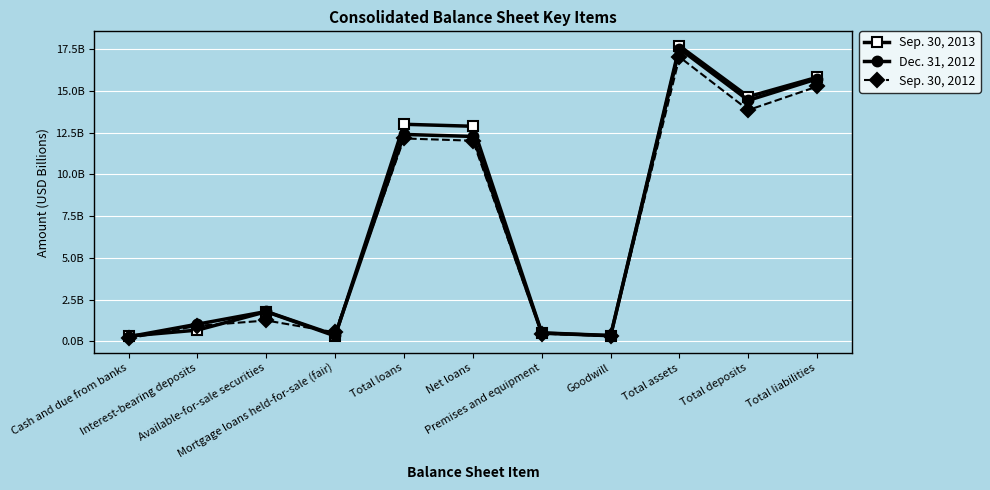

Between Interest-bearing deposits and Available-for-sale securities, which series saw the biggest shift?

Sep. 30, 2013